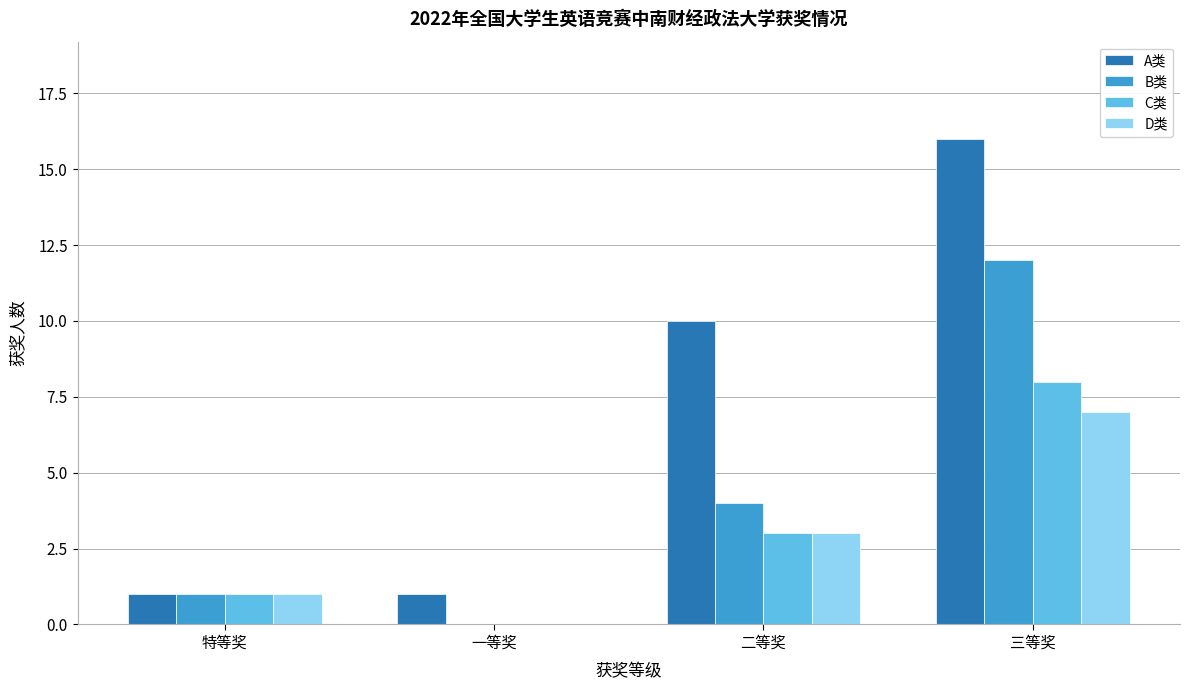

What is the highest value of the A类 series?

16